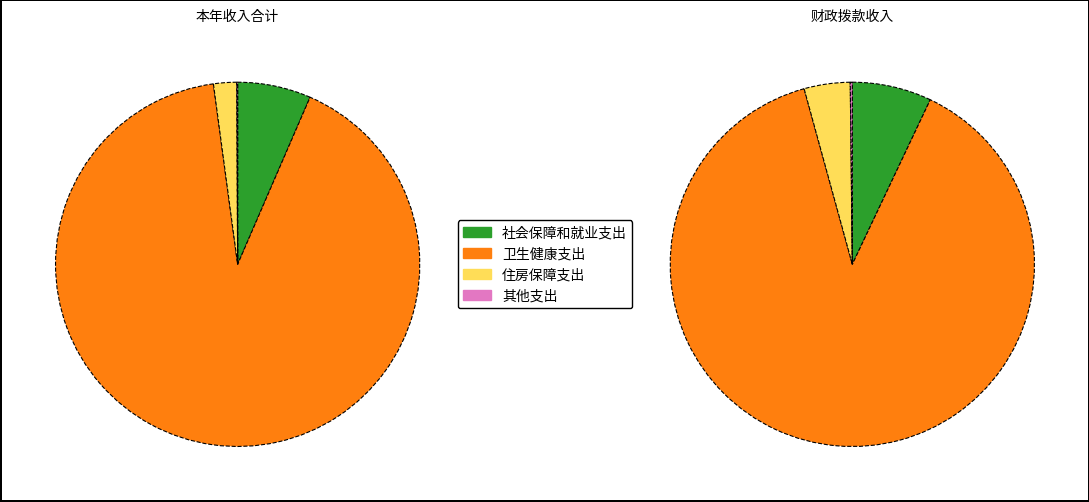

Is it true that 卫生健康支出 is 81% of the pie?

False